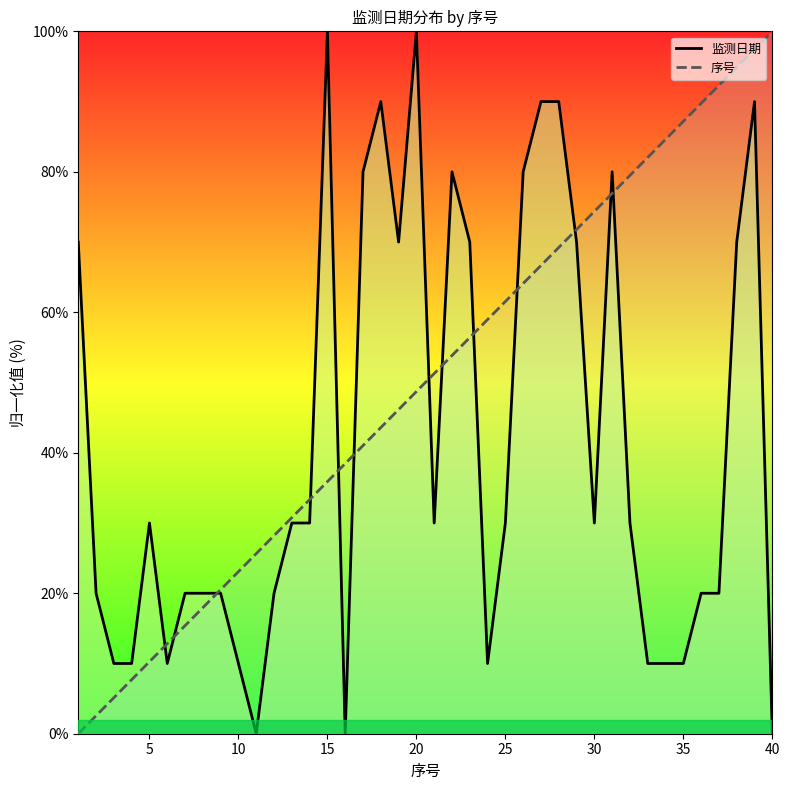

How many values in the 监测日期 series exceed 30?

15